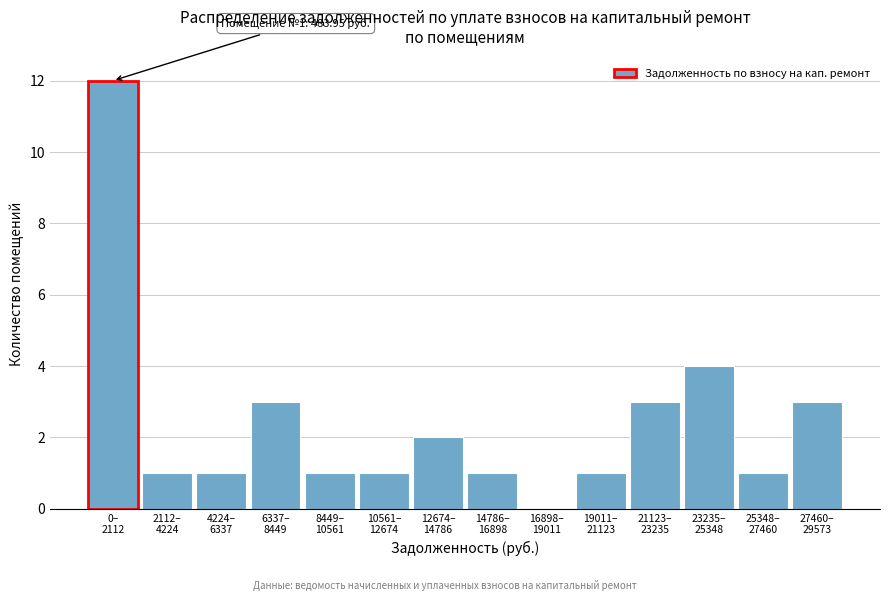

What is the sum of all values?

34